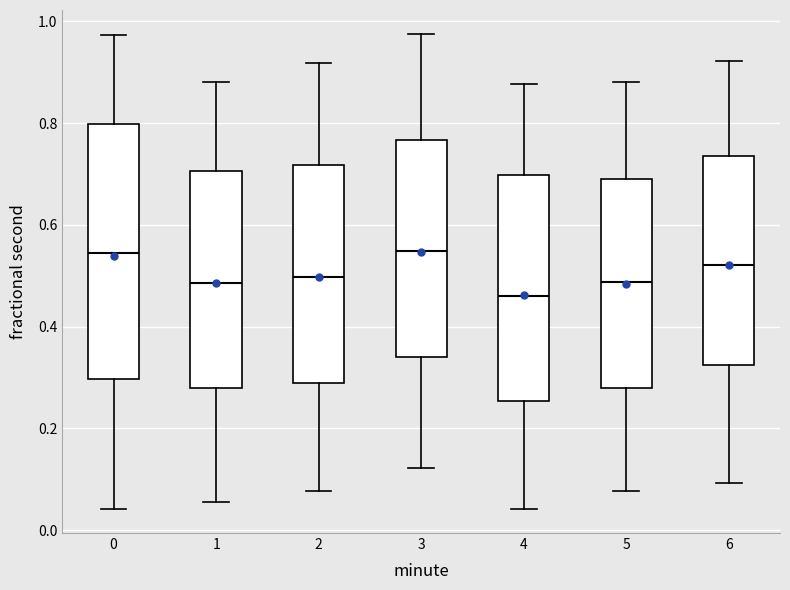

Where does the upper whisker of the box at x = 0 end on the y-axis? The values are not printed on the chart, so give them approximately, as read against the axis.

0.98